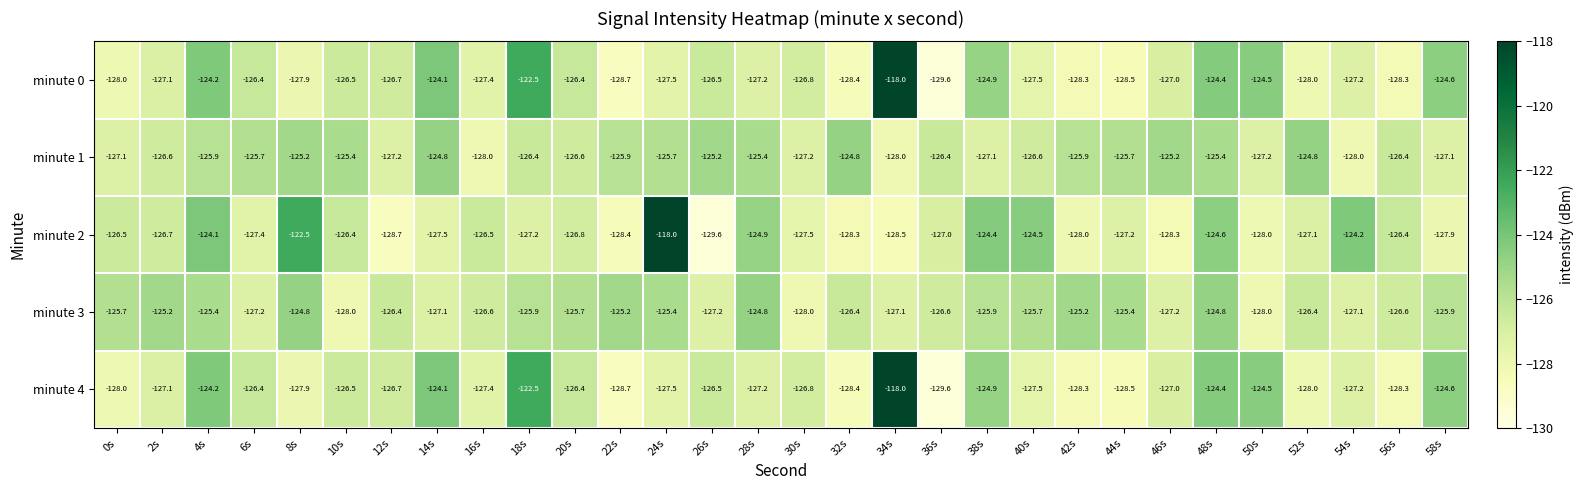

What is the greatest value displayed?

-118.0